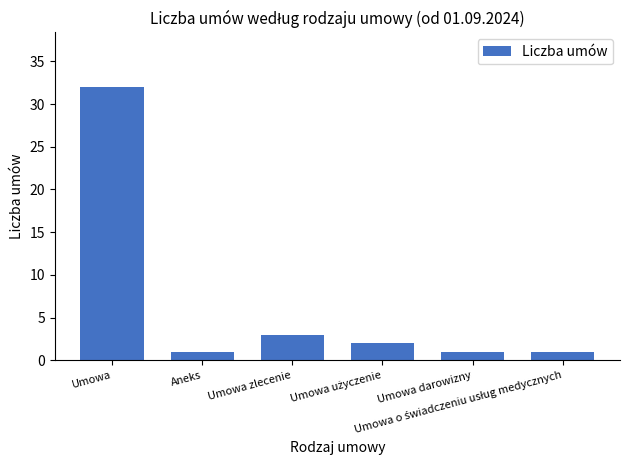

How many categories are shown in the chart?

6